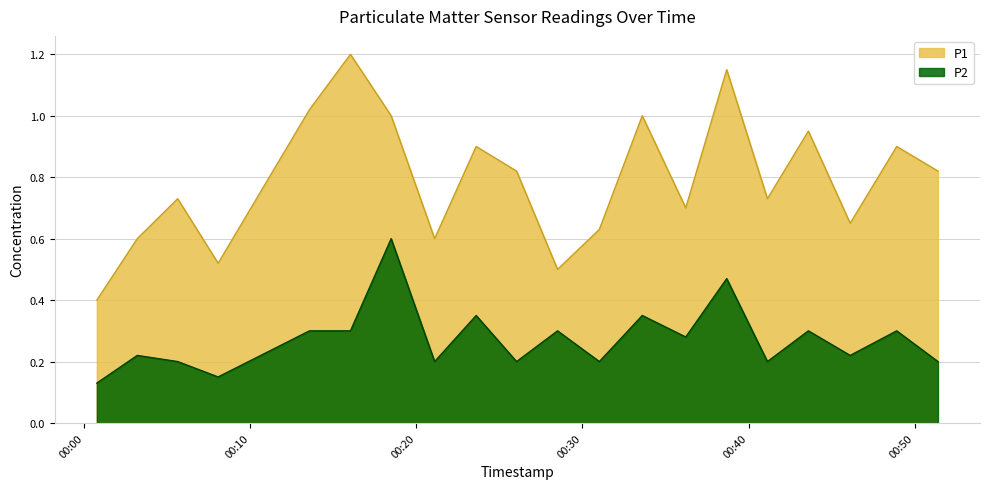

What is the highest value of the P1 series?

1.2